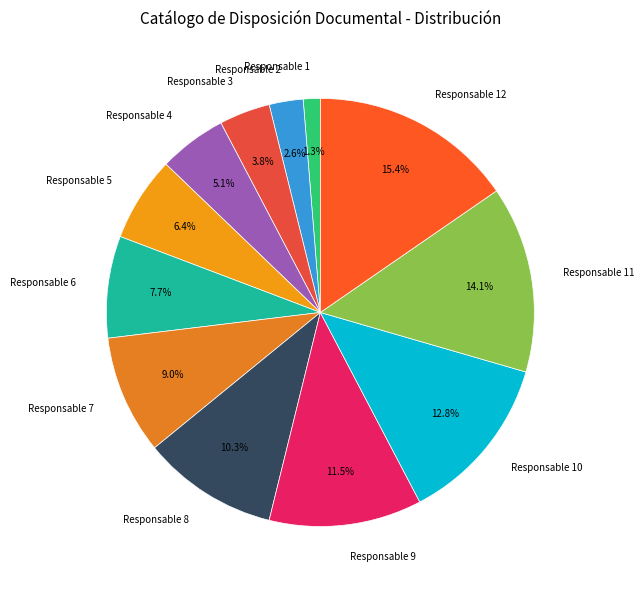

Combined, do Responsable 7 and Responsable 5 account for over 50%?

No